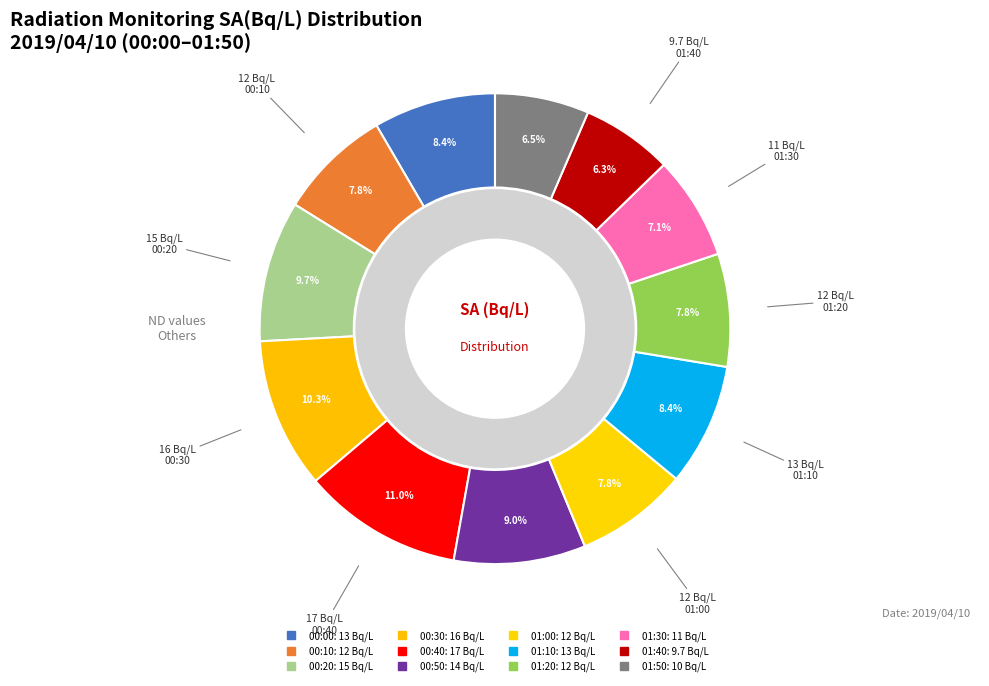

How many segments does this pie chart have?

12